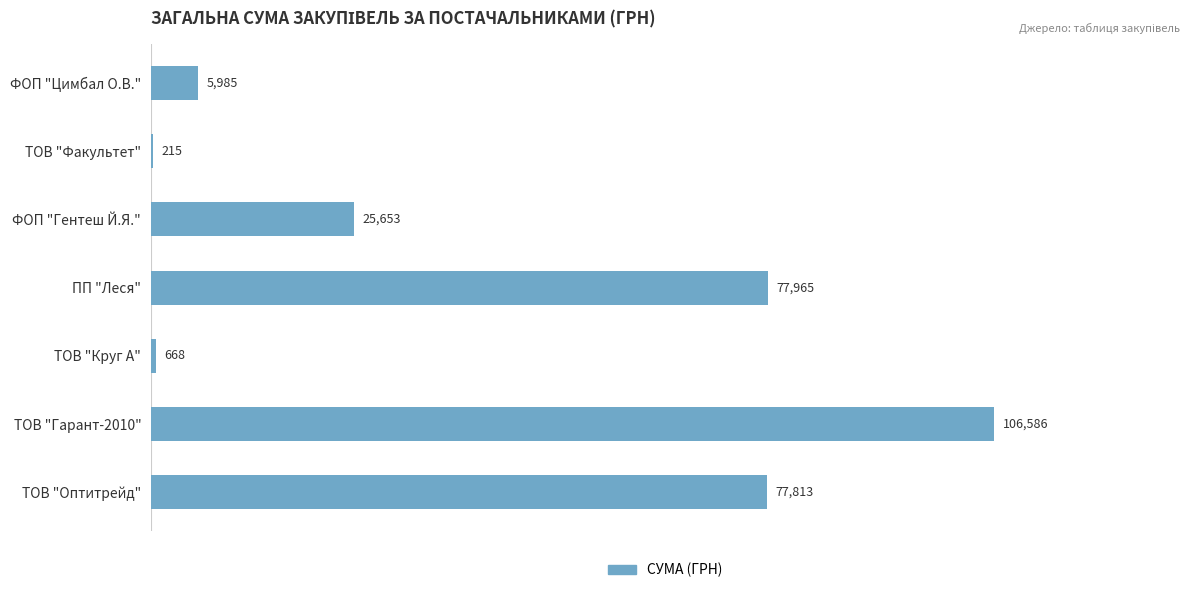

Which label corresponds to the largest value in the chart?

ТОВ "Гарант-2010"